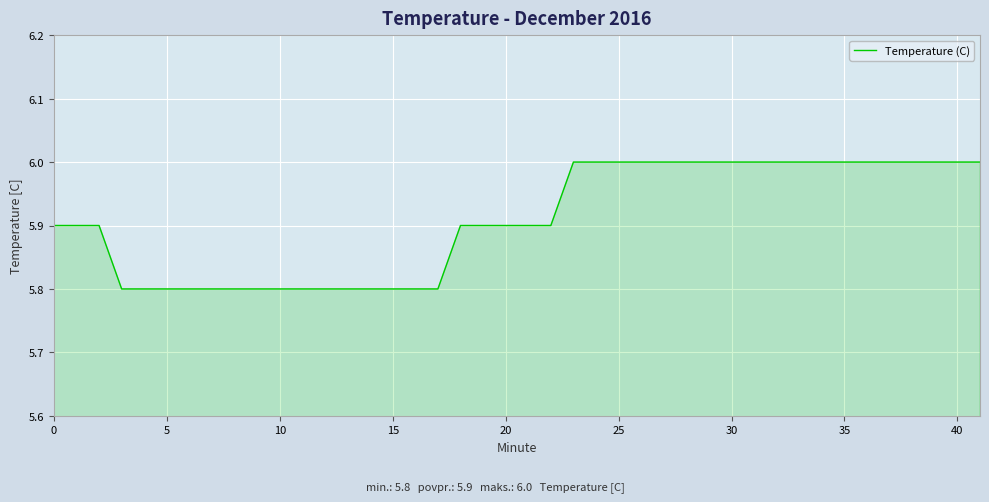

What is the smallest value displayed?

5.8